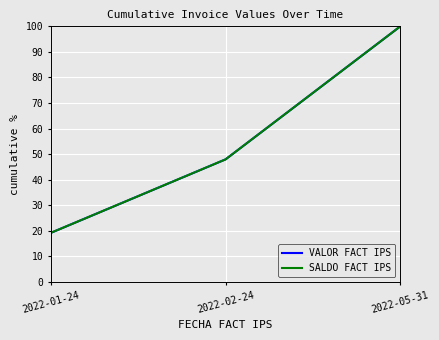

Does the chart have visible grid lines?

Yes